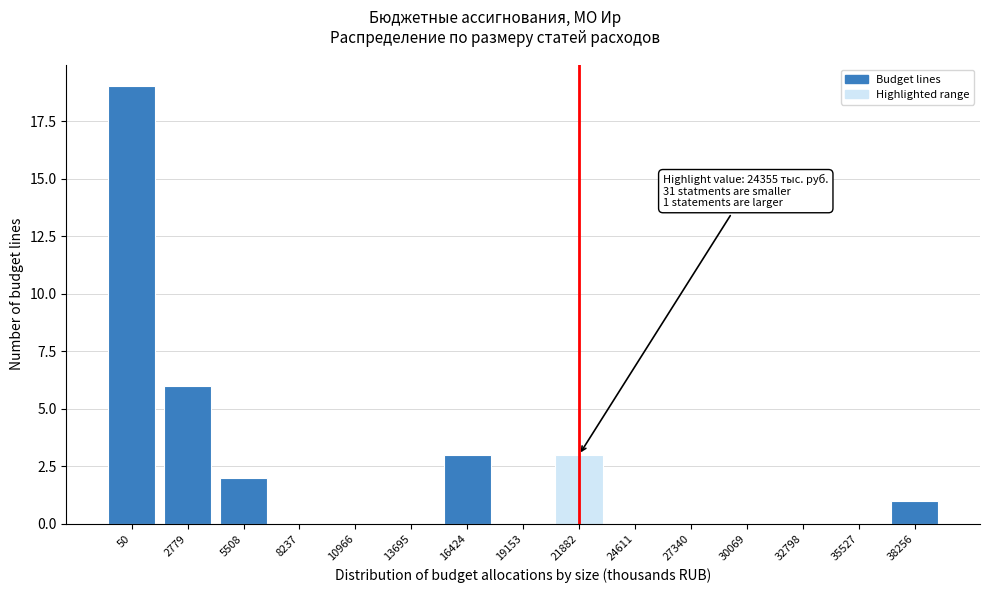

Reading left to right, list all the values displayed in this chart.

50=19	2779=6	5508=2	8237=0	10966=0	13695=0	16424=3	19153=0	21882=3	24611=0	27340=0	30069=0	32798=0	35527=0	38256=1